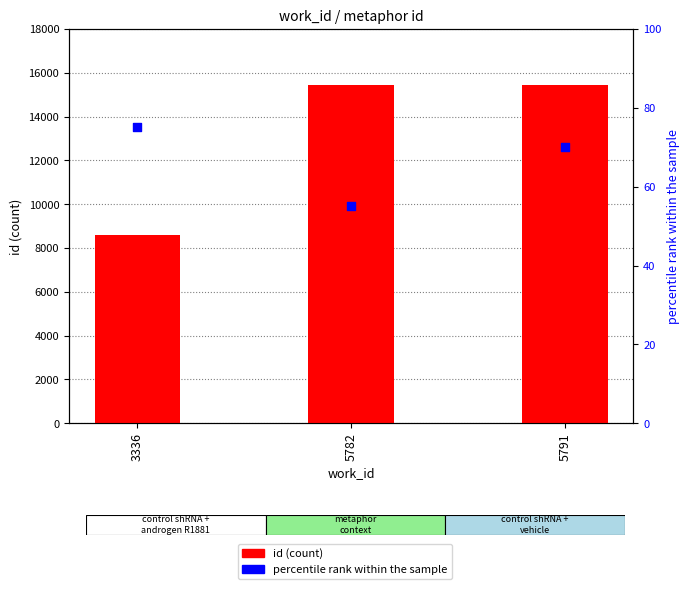

At how many categories does at least one series exceed 8551?

3